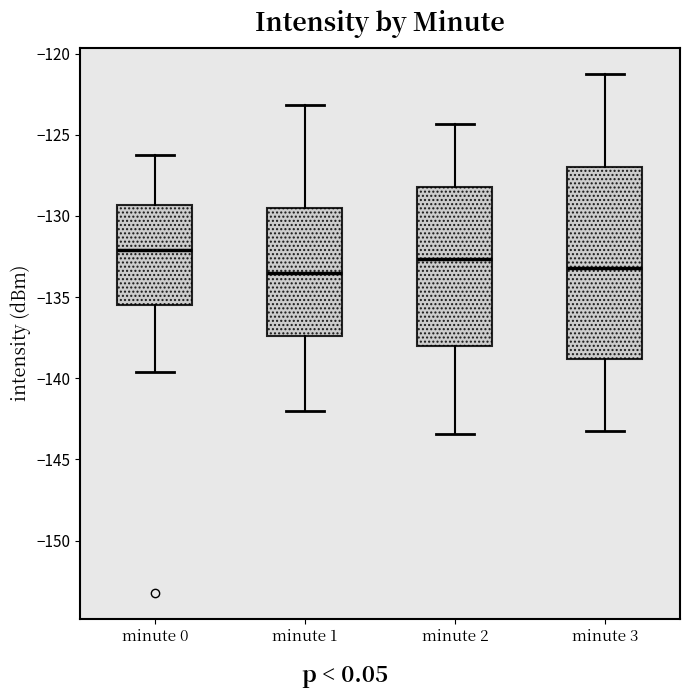

Where is the upper edge of the box for minute 3 on the y-axis? The values are not printed on the chart, so give them approximately, as read against the axis.

-127.0